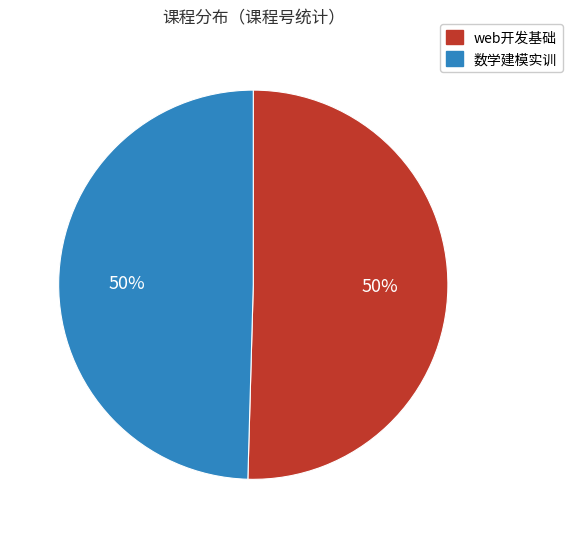

Is it true that web开发基础 is 39% of the pie?

False